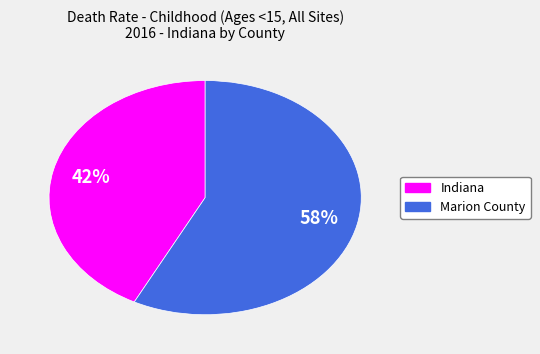

Is it true that Marion County is 47% of the pie?

False